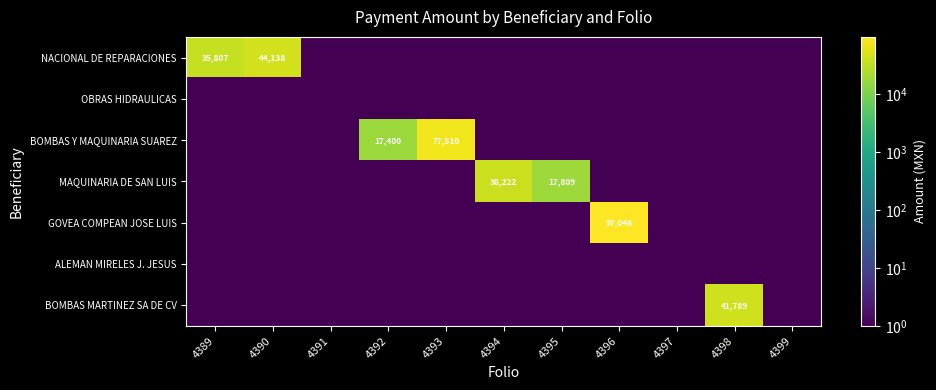

At which label does NACIONAL DE REPARACIONES reach its minimum?

4391